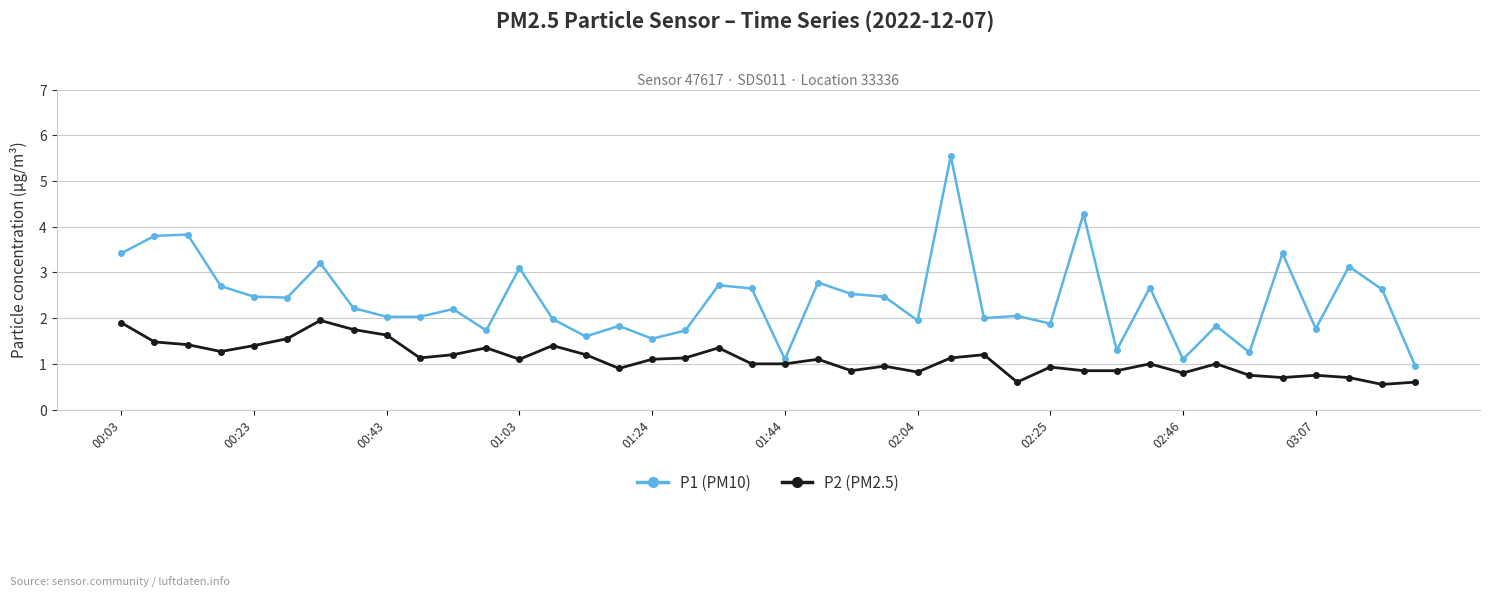

What is the difference between the maximum and minimum values in the P1 (PM10) series?

4.6